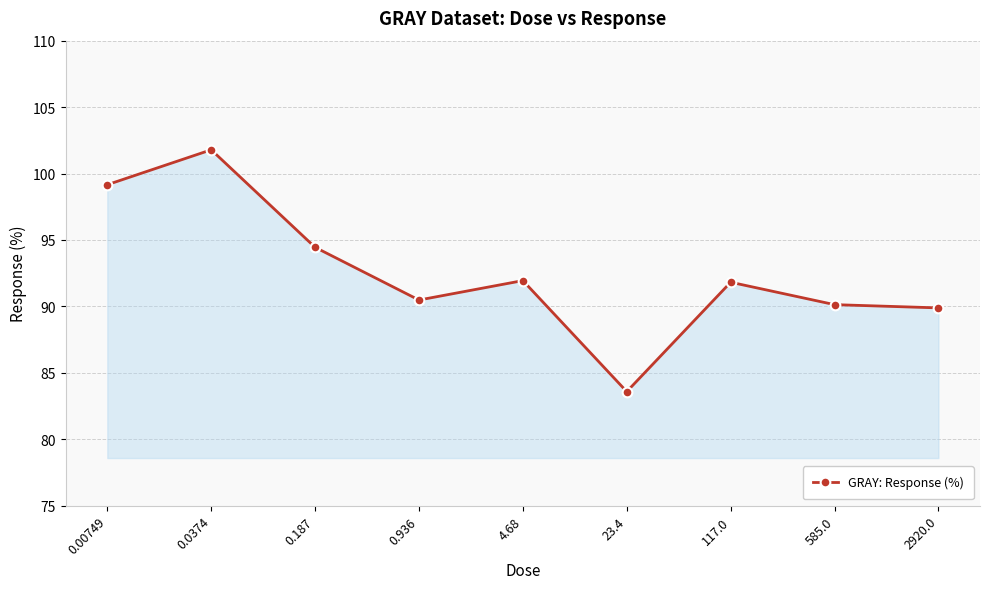

Does the chart display data point markers on the line(s)?

Yes